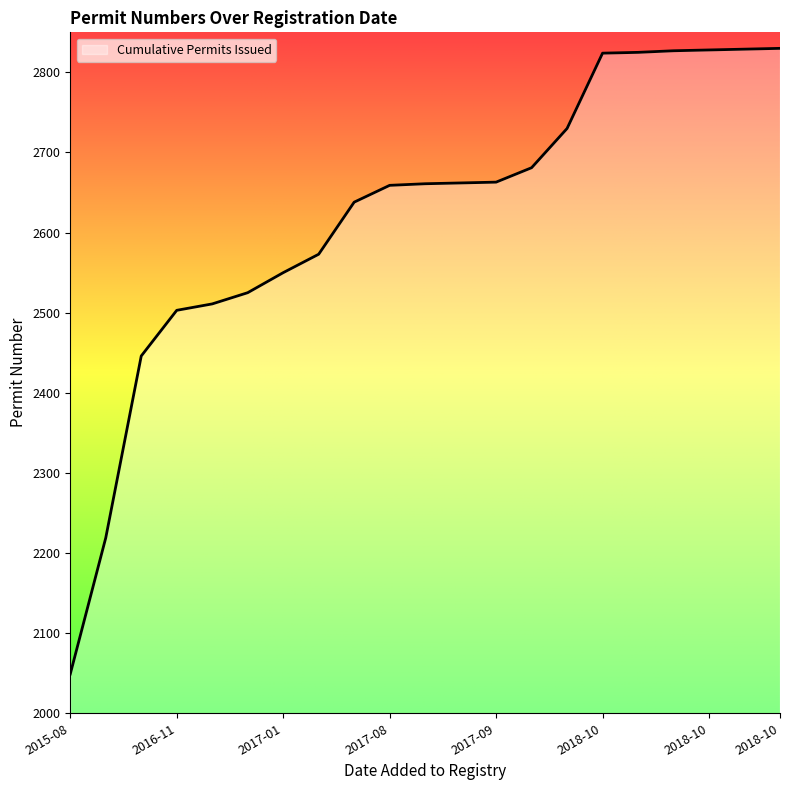

What is the difference between the maximum and minimum values?

781